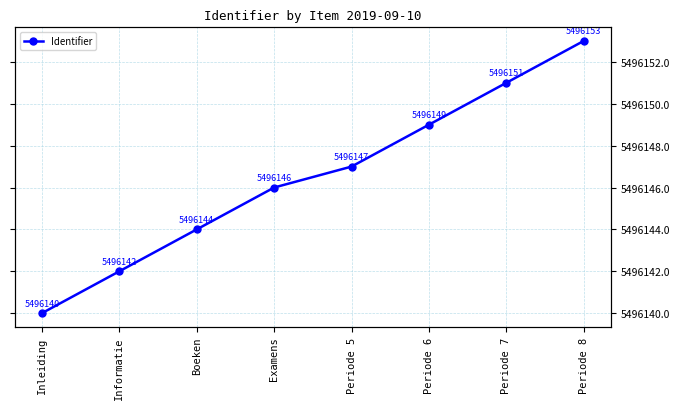

What is the sum of all values?

43969172